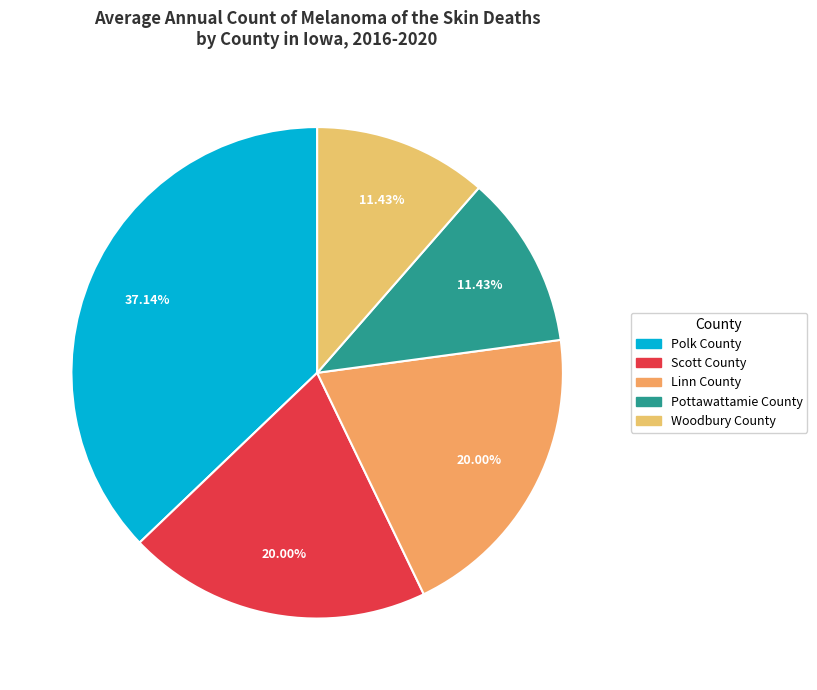

To the nearest percent, what percentage of the pie is Polk County?

37%